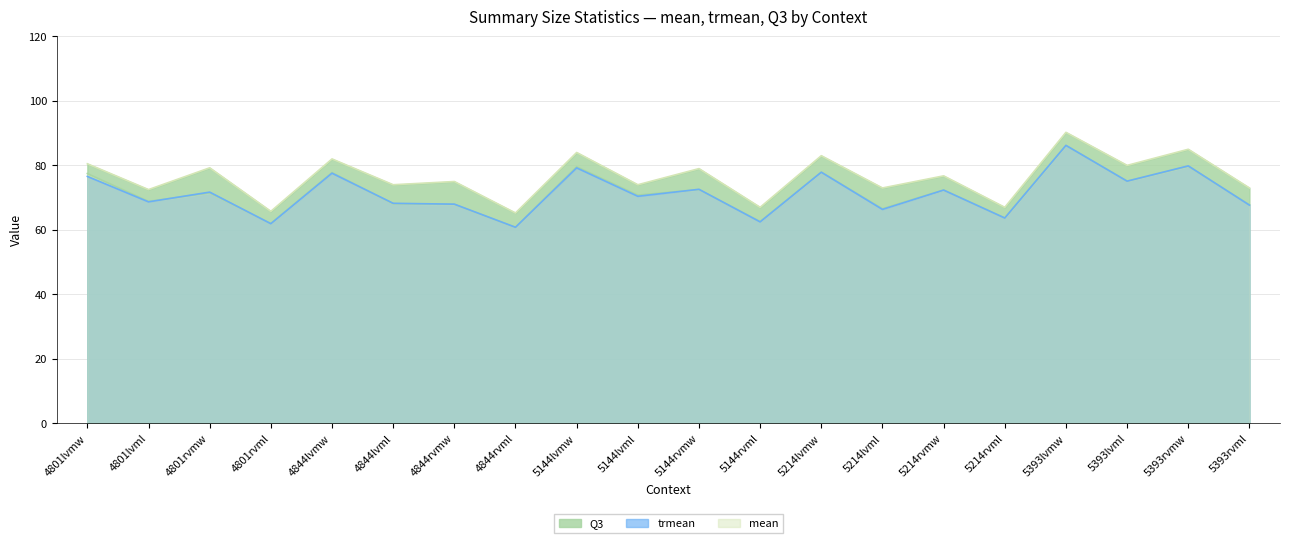

True or false: mean has a value of 70.8 at 5144lvml.

True